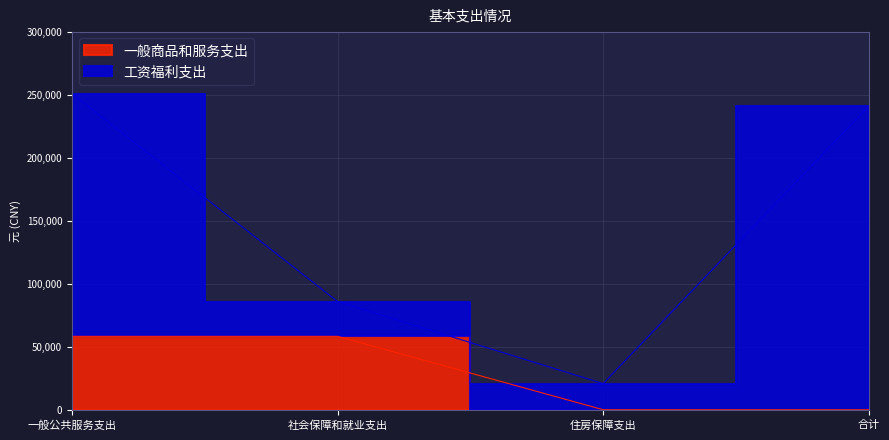

The value at 合计 is 0. True or false?

True